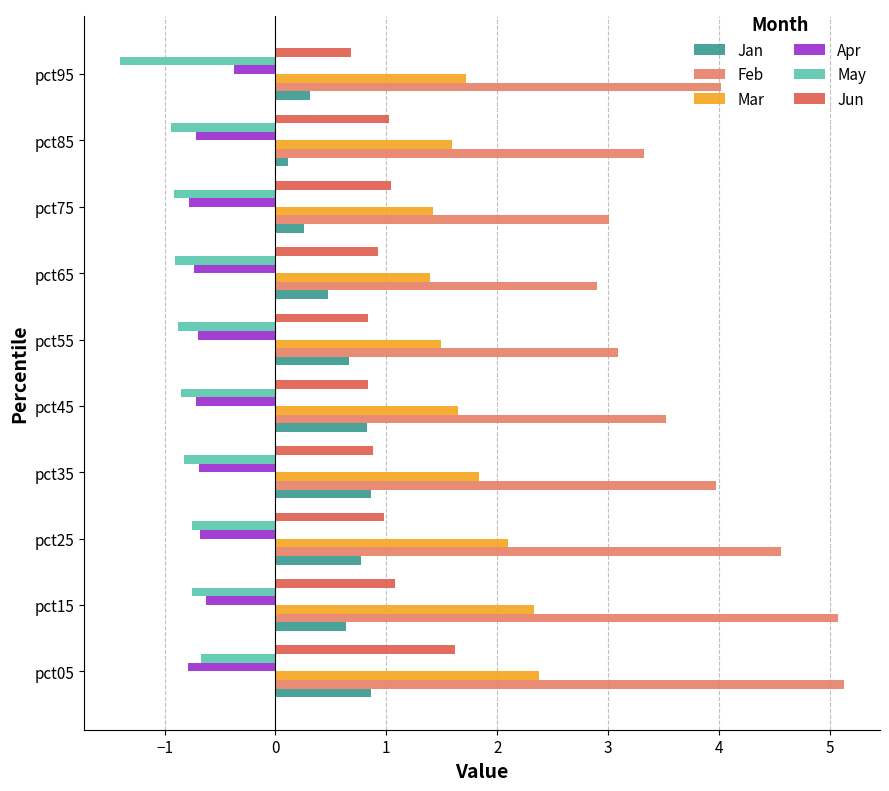

List the series in order of their peak value, lowest first.

May, Apr, Jan, Jun, Mar, Feb